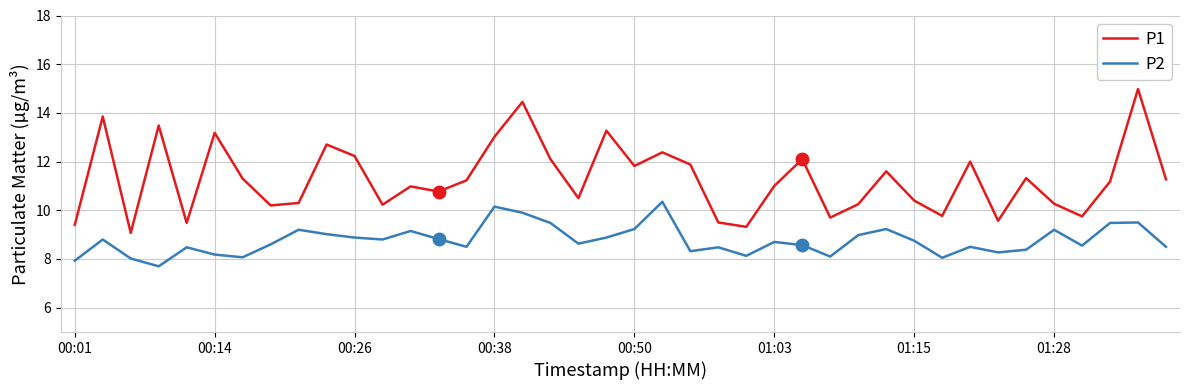

Rank the series by their average value, from lowest to highest.

P2, P1